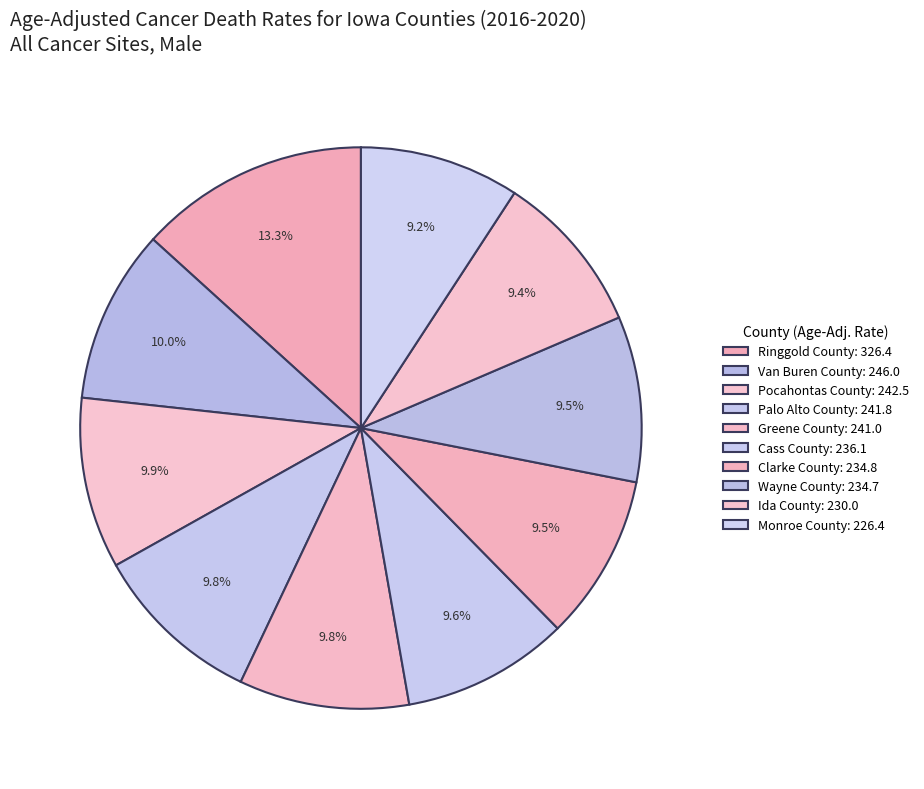

How many slices are in this pie chart?

10